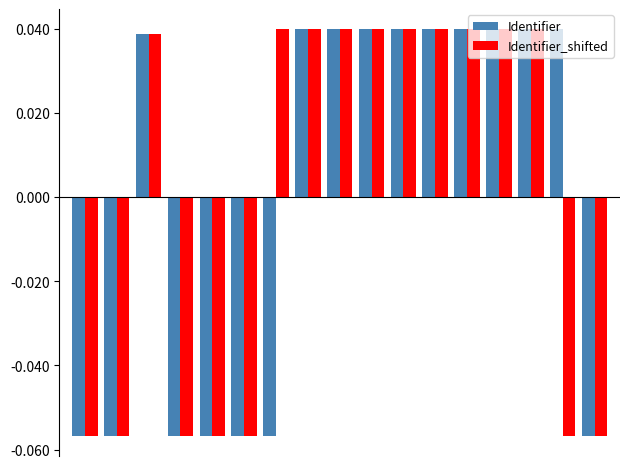

How many values in Identifier_shifted are below zero?

7